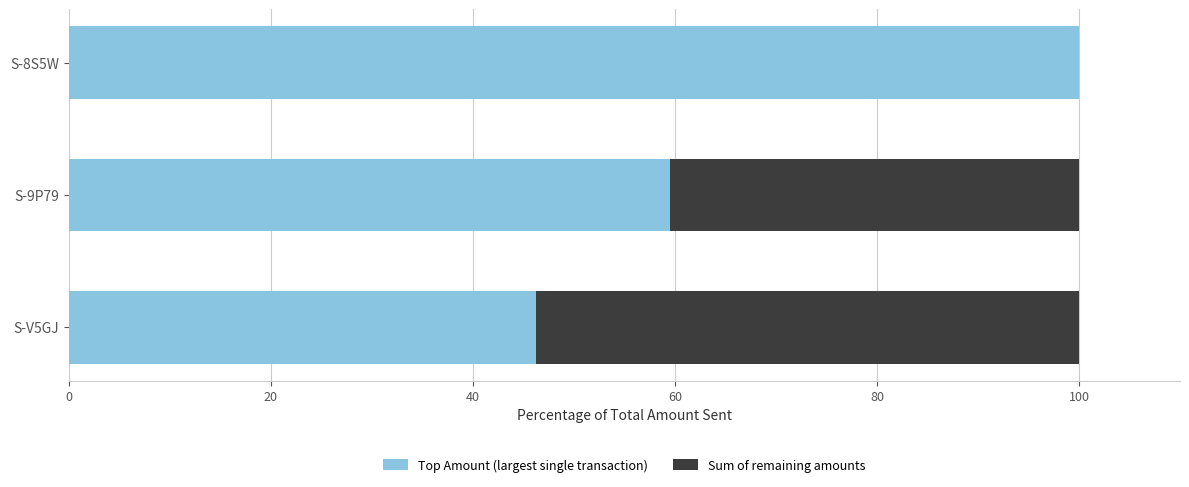

The value of Top Amount (largest single transaction) at S-9P79 is 59.5. True or false?

True